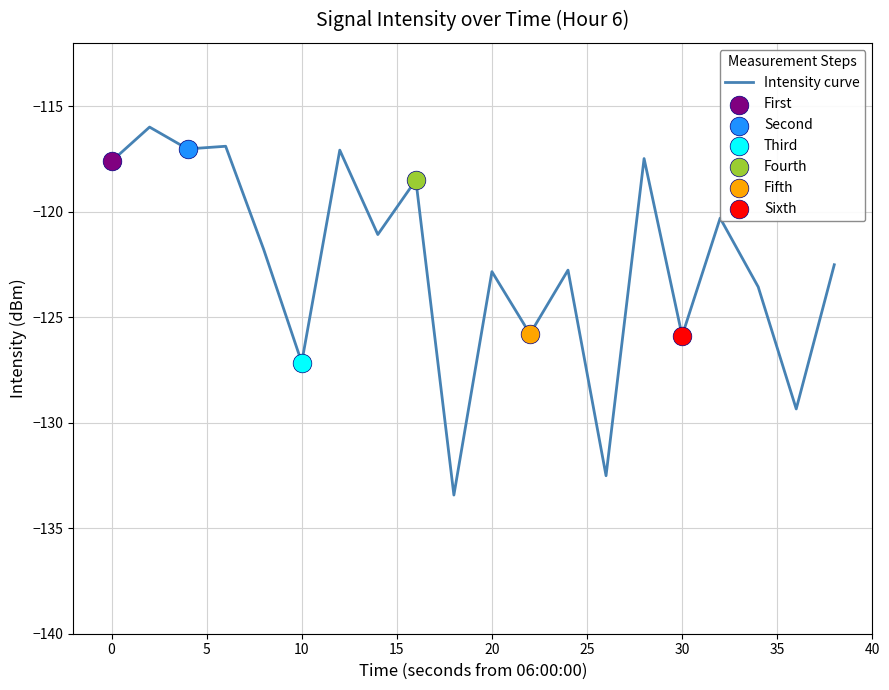

What is the difference between the maximum and minimum values?

17.4